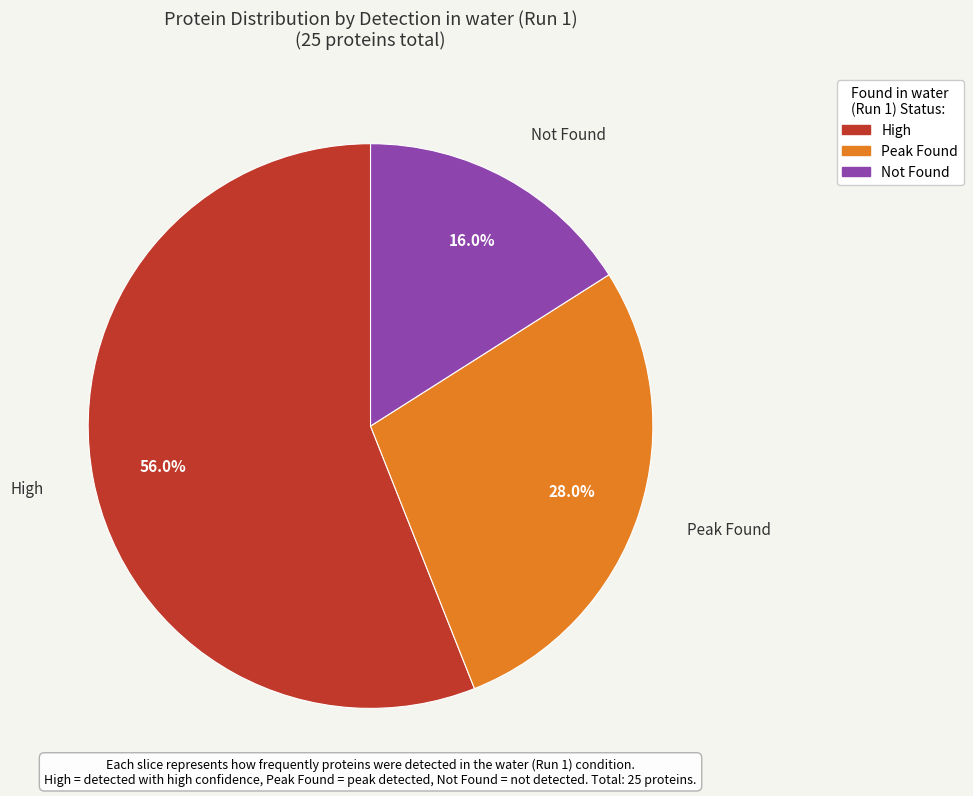

Which has a higher value, Not Found or Peak Found?

Peak Found